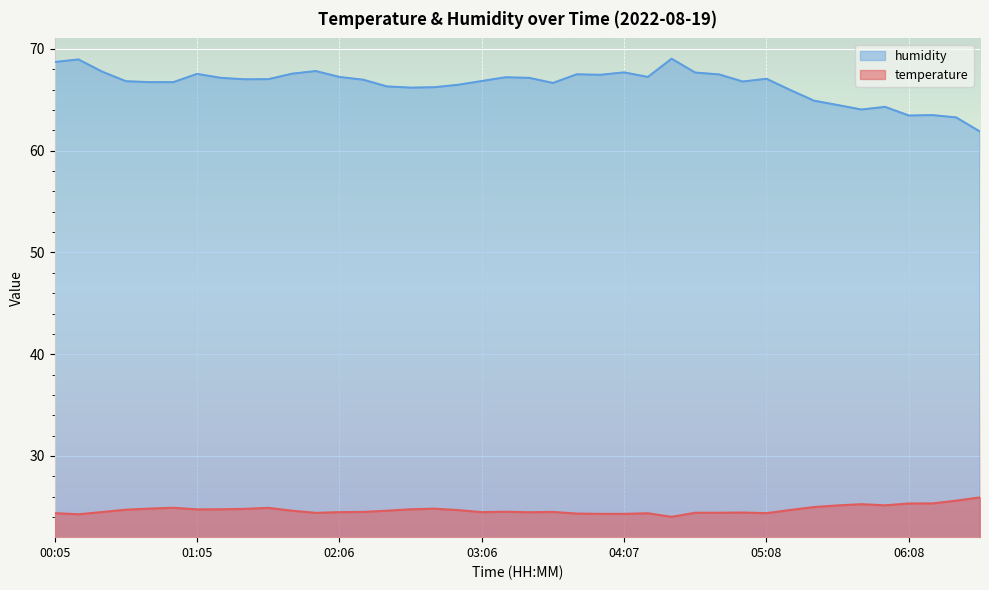

Read the humidity value at 04:47.

67.5